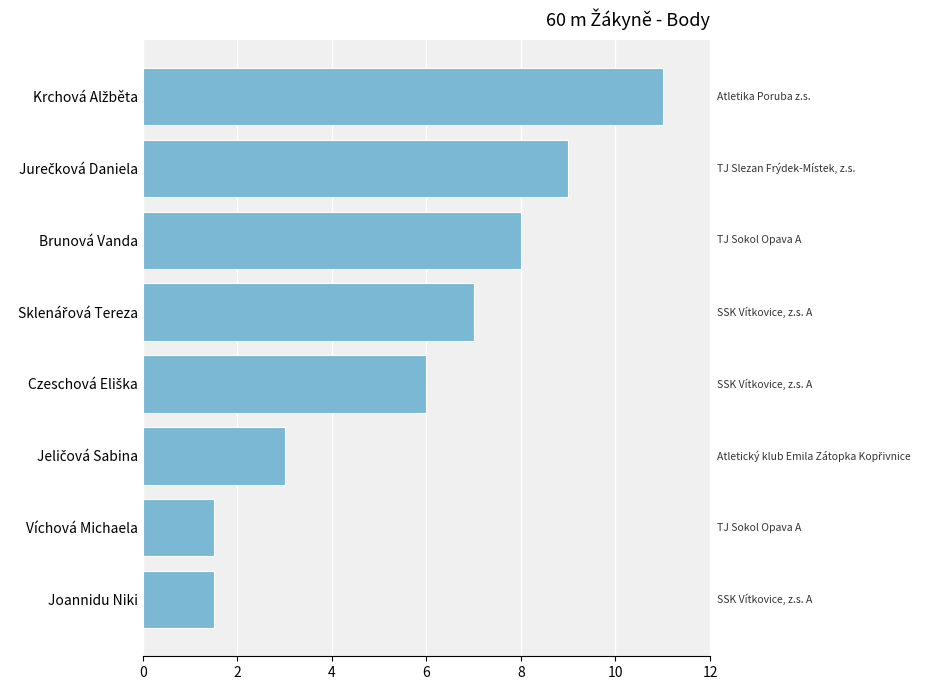

How many bars are there in total?

8